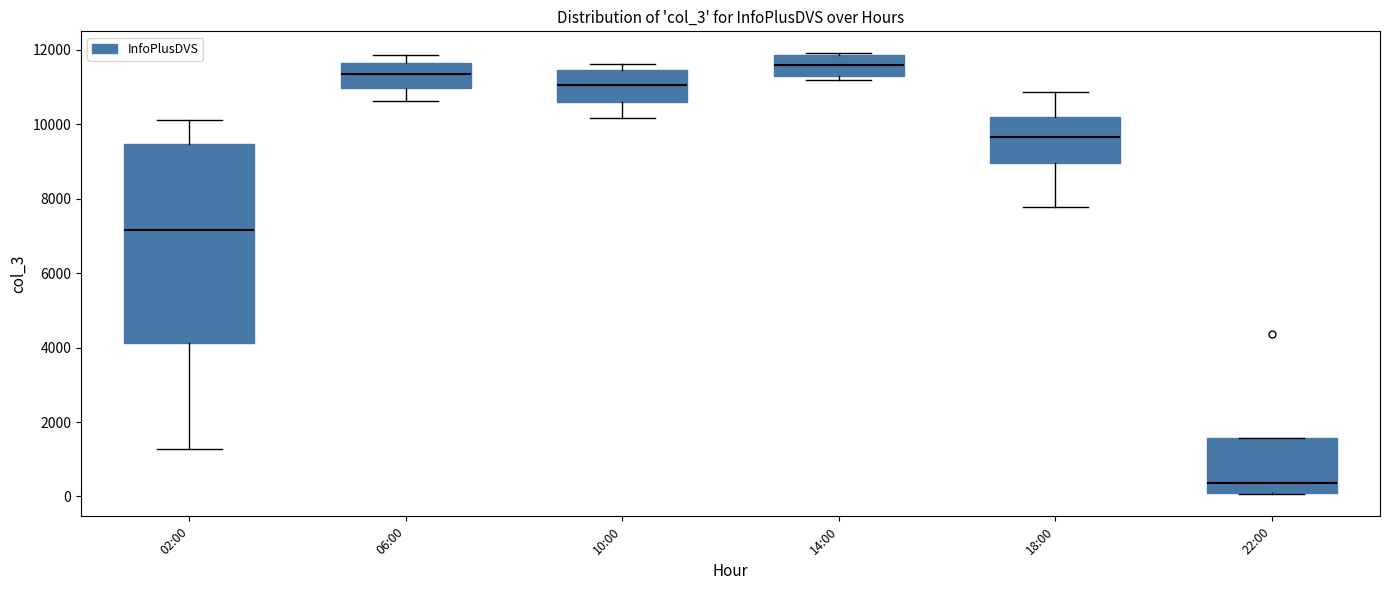

Comparing the boxes themselves (not the whiskers), which one is the tallest?

02:00